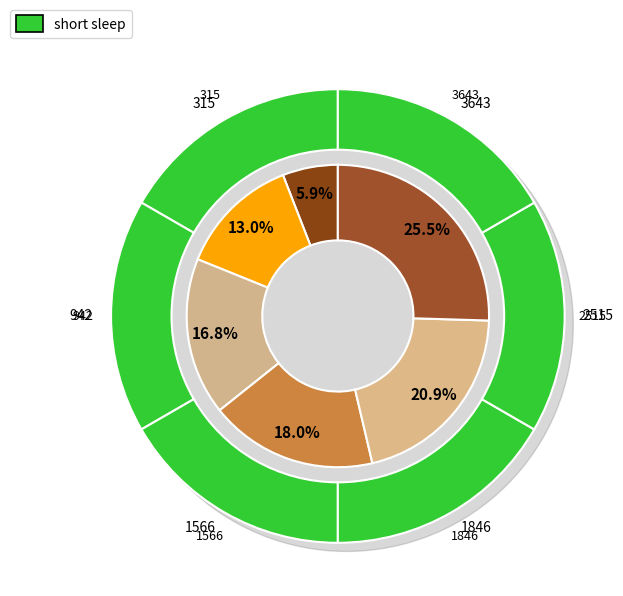

Which category has the biggest portion of the pie?

3643